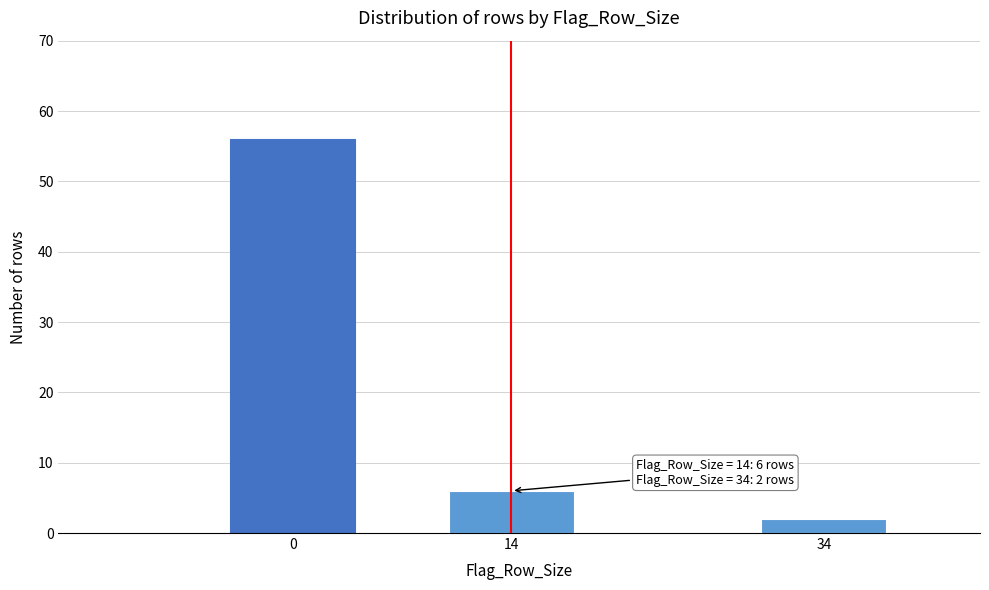

Reading right to left, transcribe all the data shown in this chart.

2	6	56